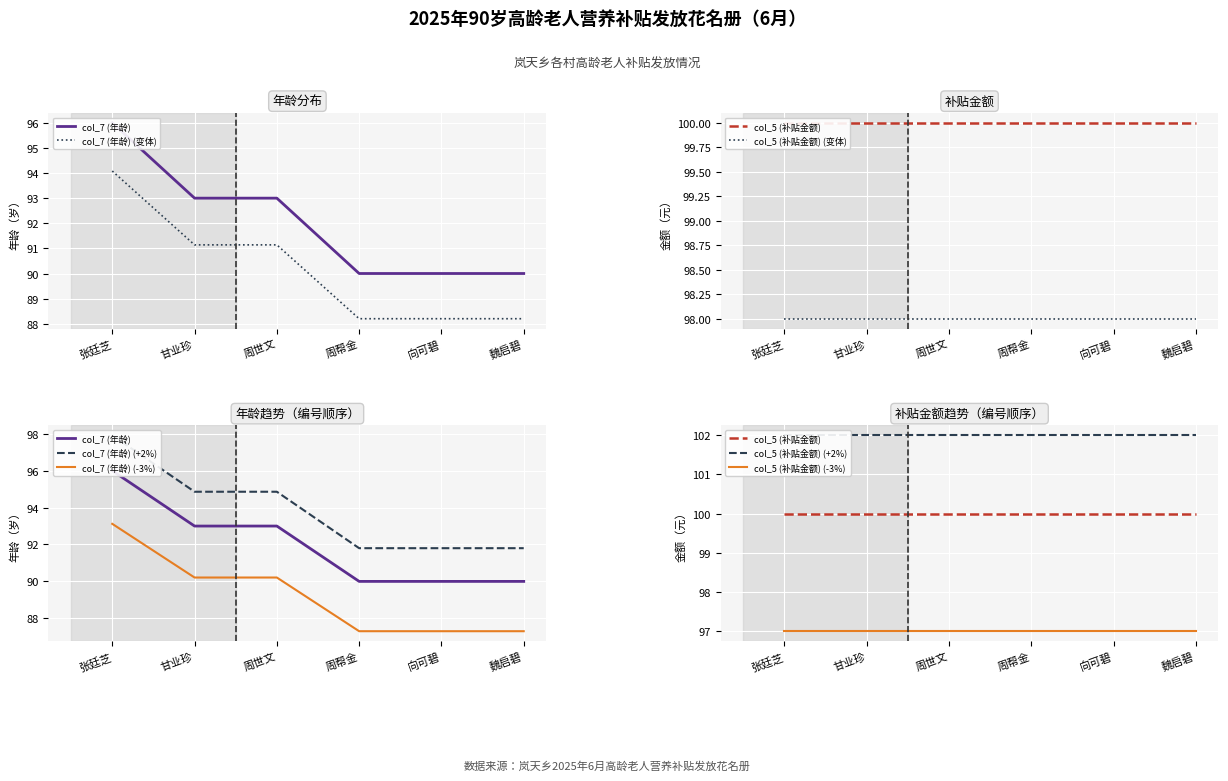

How many data points are less than 93?

3